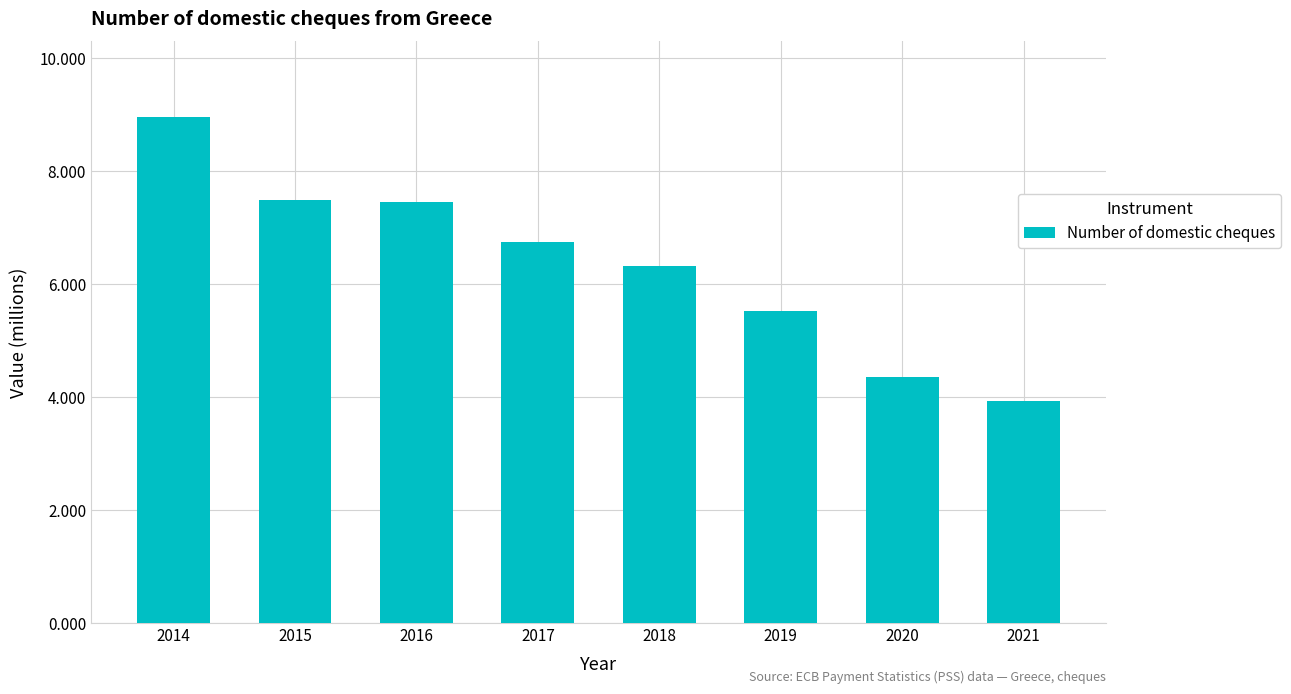

What is the minimum value shown in the chart?

3.9